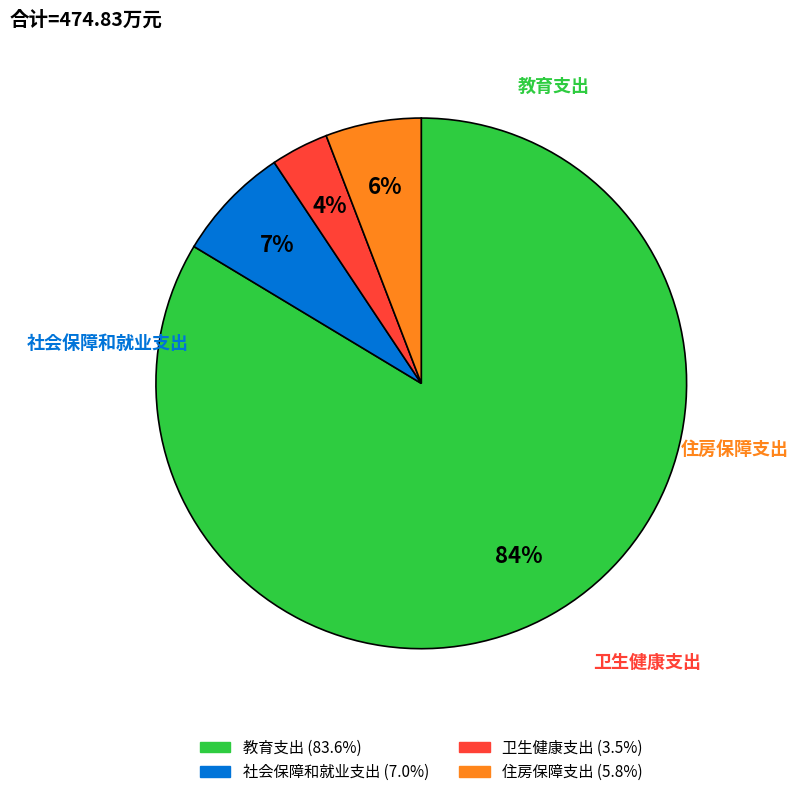

Which has a higher value, 住房保障支出 or 卫生健康支出?

住房保障支出